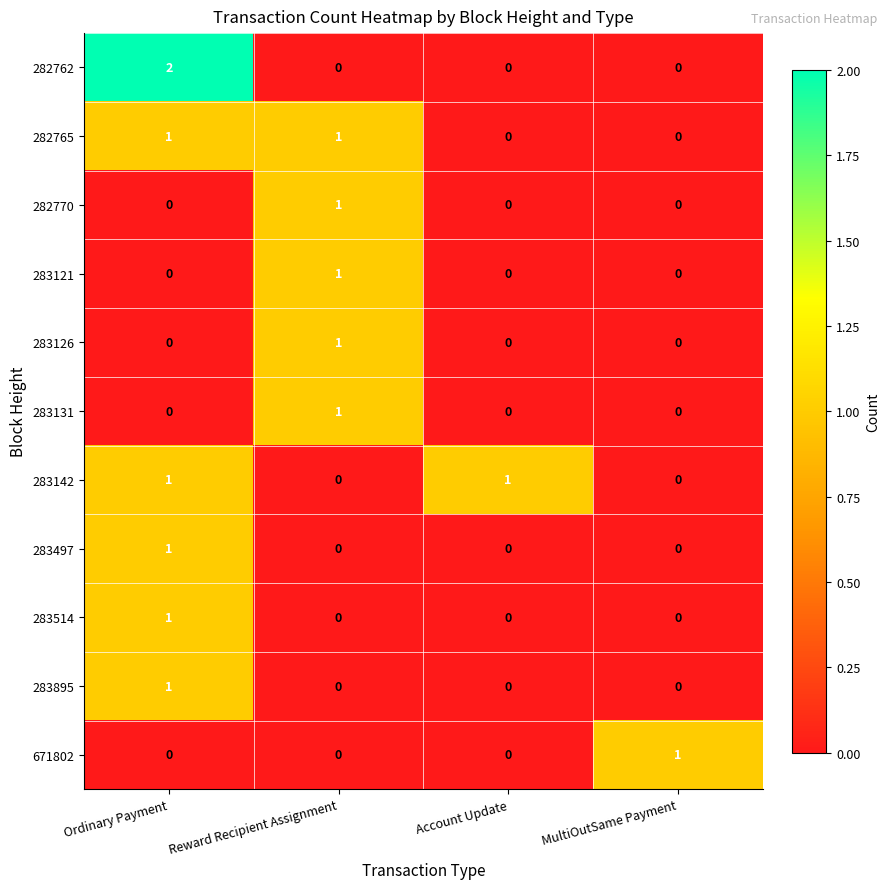

At how many categories does at least one series exceed 0?

4